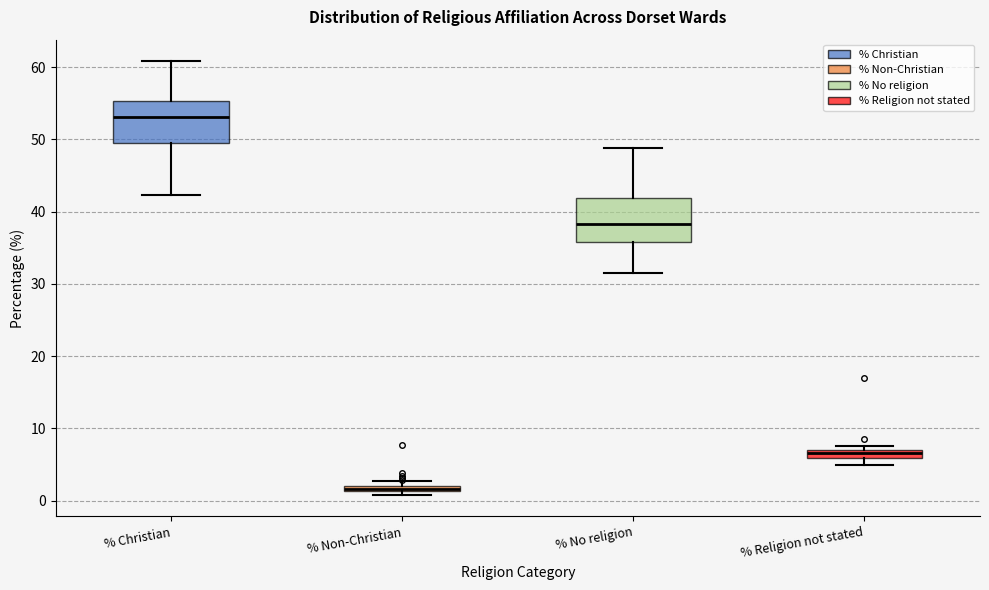

Where is the lower edge of the box for % Religion not stated on the y-axis? The values are not printed on the chart, so give them approximately, as read against the axis.

6